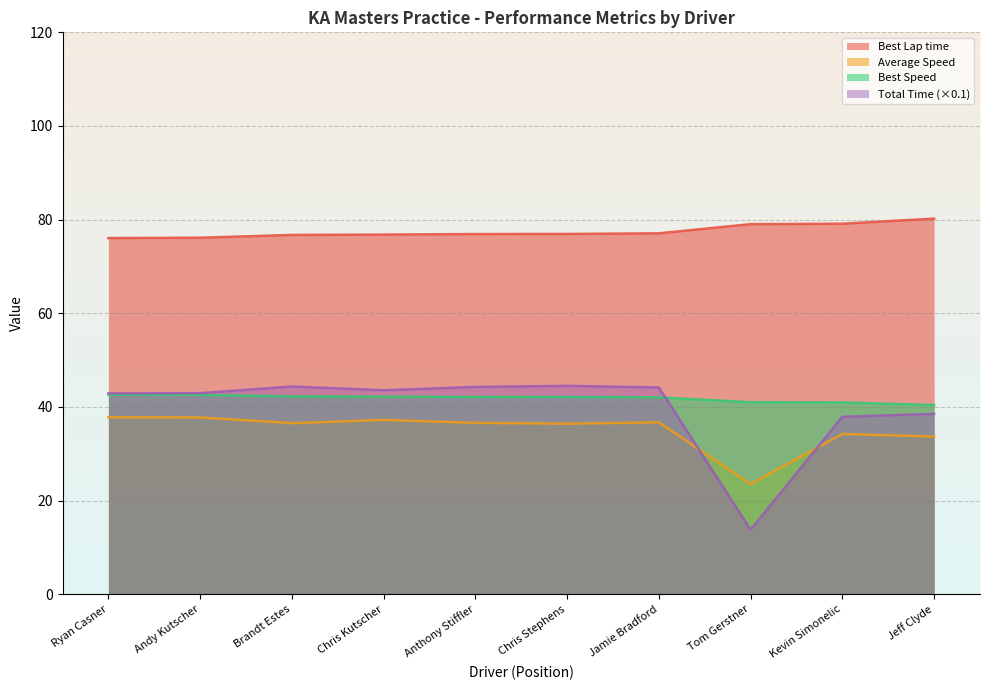

Rank the categories by Best Speed value from highest to lowest.

Ryan Casner, Andy Kutscher, Brandt Estes, Chris Kutscher, Anthony Stiffler, Chris Stephens, Jamie Bradford, Tom Gerstner, Kevin Simonelic, Jeff Clyde